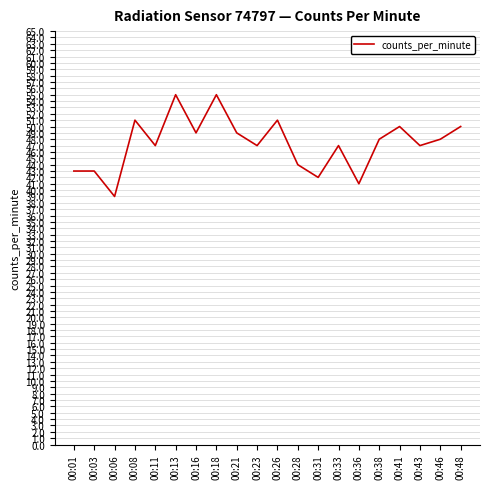

What is the ratio of the value at 00:41 to the value at 00:01?

1.2